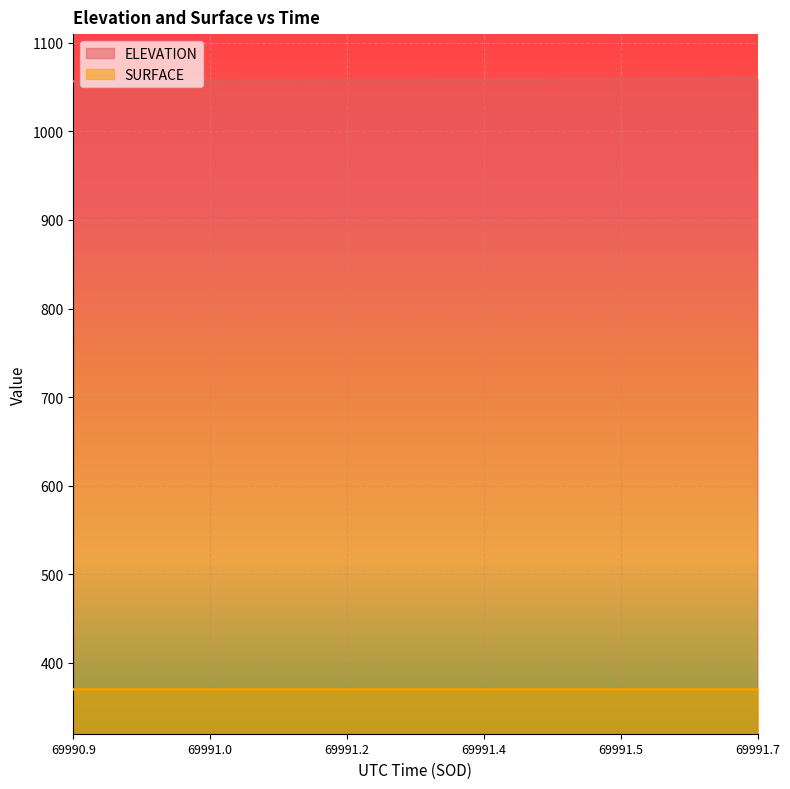

Approximately how many times larger is the value at 69991.0151 compared to 69991.4267?

1.0